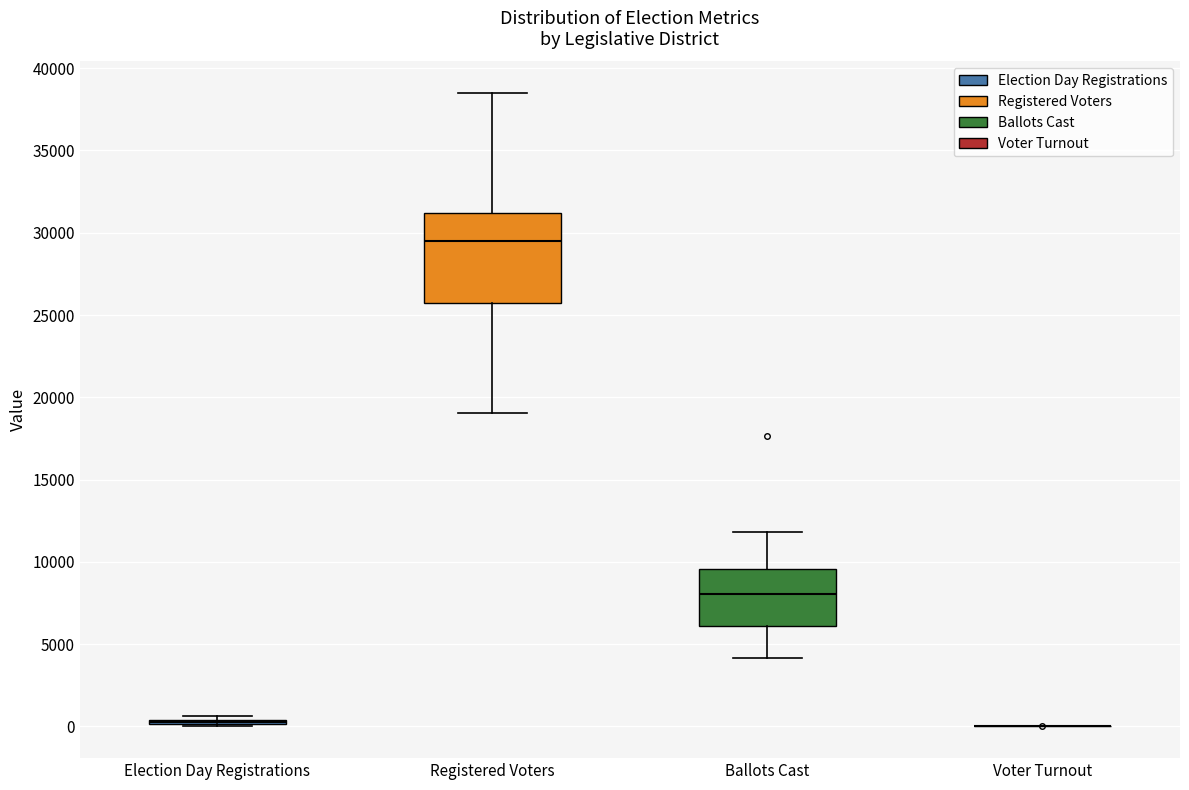

Reading left to right, transcribe this box plot: for each box, give where its median line is, the range the box spans, and where its two whiskers end, as read against the y-axis. The values are not printed on the chart, so give them approximately, as read against the axis.

Election Day Registrations: box collapsed to a line at 500, whiskers 0 to 500
Registered Voters: median 29500, box 25500 to 31000, whiskers 19000 to 38500
Ballots Cast: median 8000, box 6000 to 9500, whiskers 4000 to 12000
Voter Turnout: box collapsed to a line at 0, whiskers 0 to 0